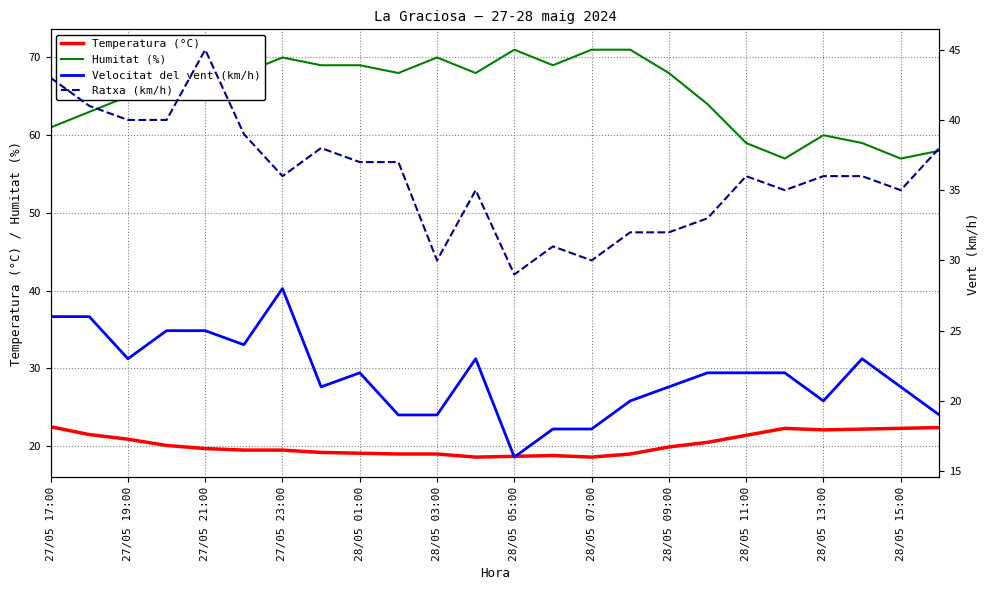

At how many categories does at least one series exceed 51?

24